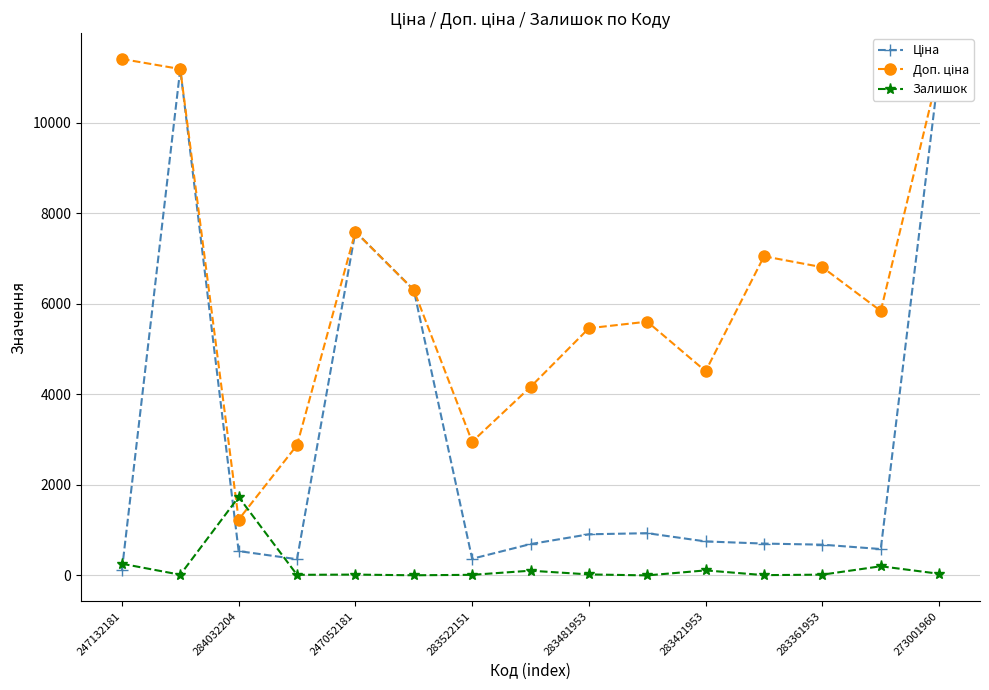

What is the average value of the Залишок series?

172.0